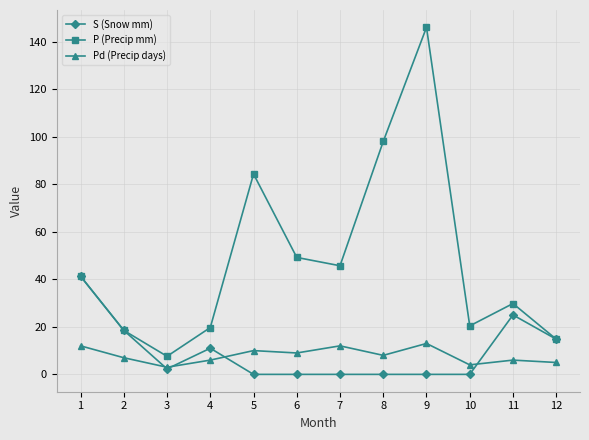

The value of Pd (Precip days) at 8 is 8.0. True or false?

True